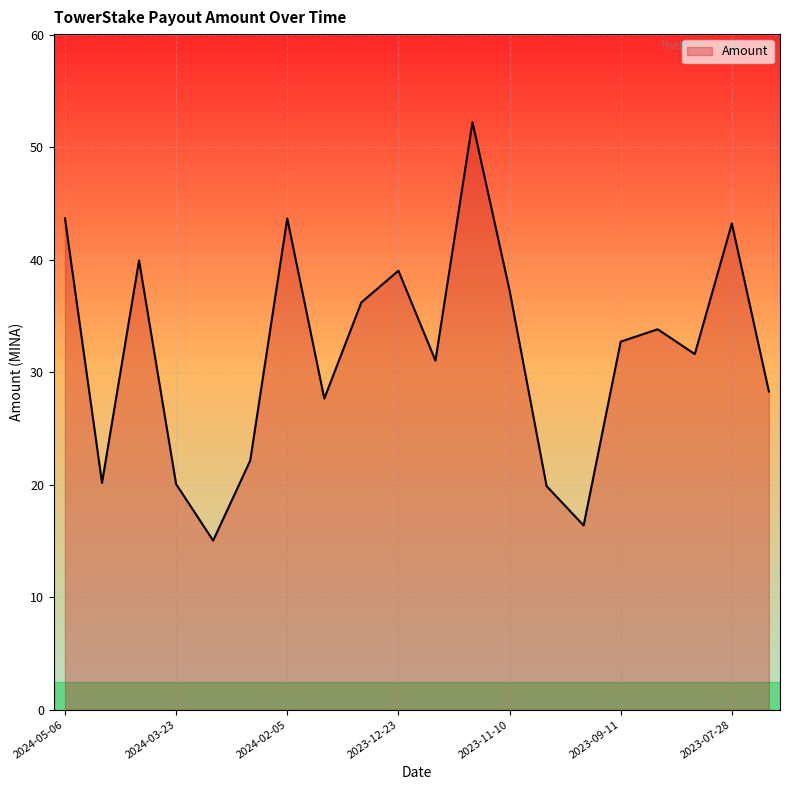

What is the difference between the maximum and minimum values?

37.2